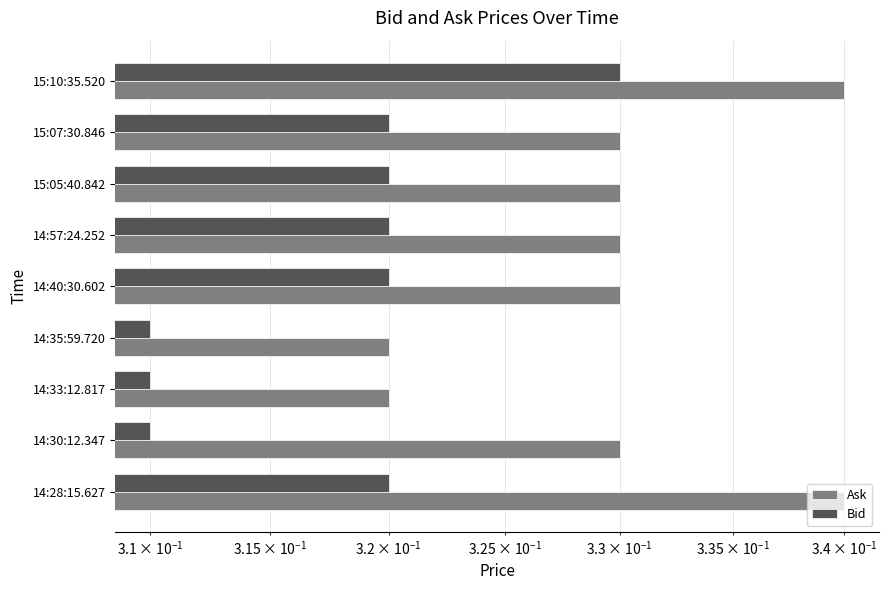

The value of Bid at 14:35:59.720 is 0.3. True or false?

True